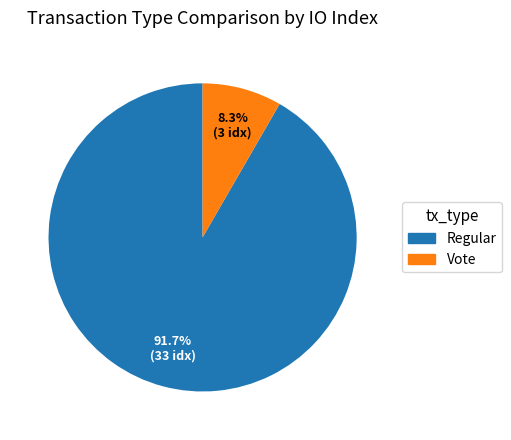

Which slice is the largest?

Regular